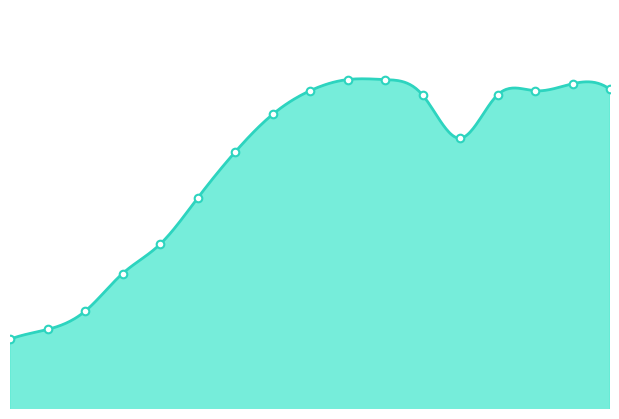

Between 6 and 4, which is larger?

6